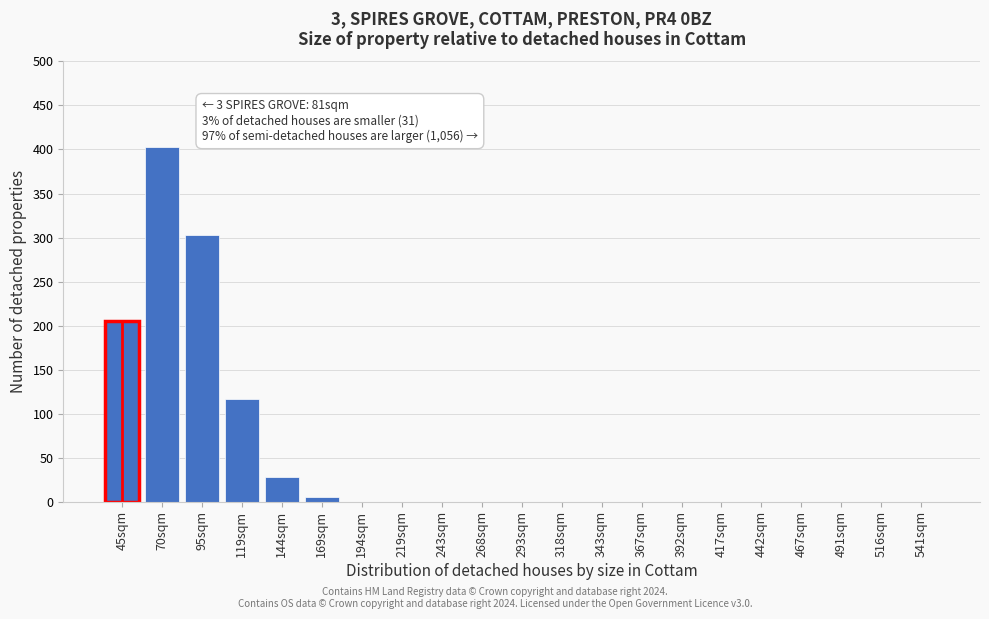

Reading left to right, what are all the values shown in this chart?

45sqm=205	70sqm=403	95sqm=303	119sqm=117	144sqm=28	169sqm=5	194sqm=0	219sqm=0	243sqm=0	268sqm=0	293sqm=0	318sqm=0	343sqm=0	367sqm=0	392sqm=0	417sqm=0	442sqm=0	467sqm=0	491sqm=0	516sqm=0	541sqm=0